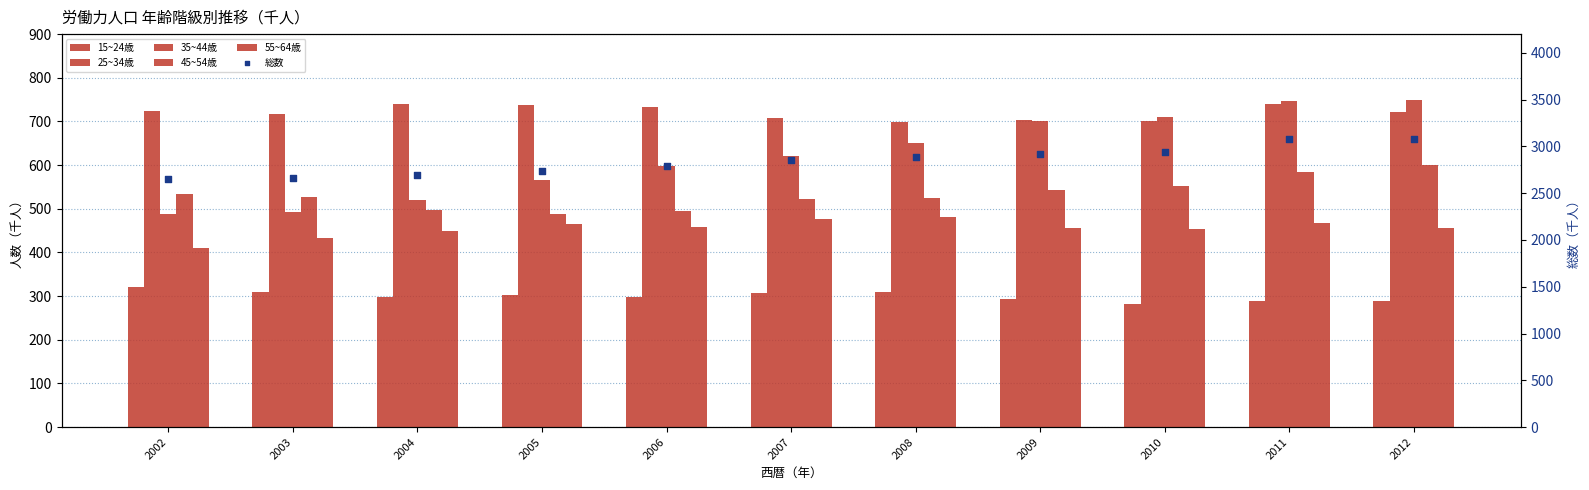

What are all the series names shown in the legend?

15~24歳, 25~34歳, 35~44歳, 45~54歳, 55~64歳, 総数